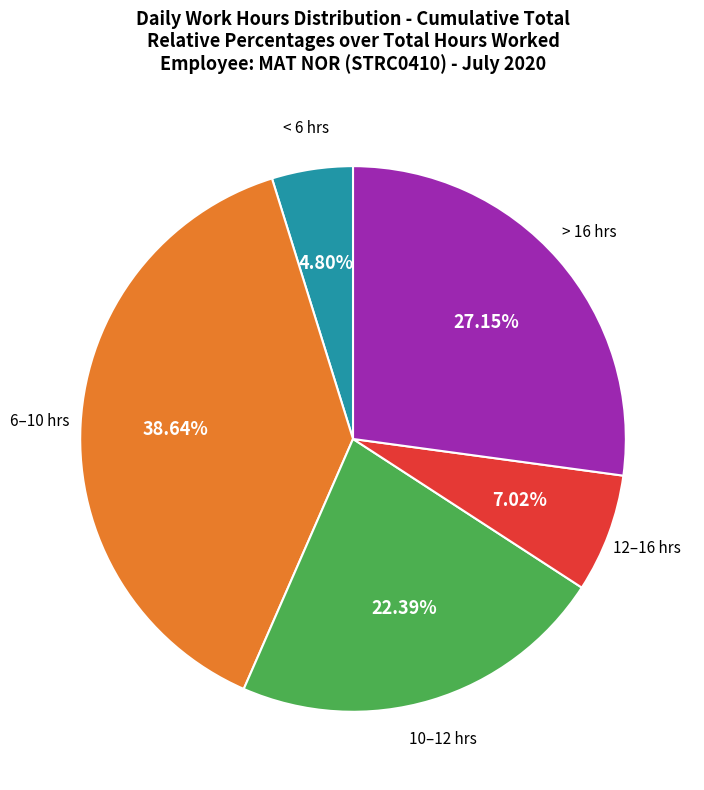

Is there a majority slice in this chart?

No